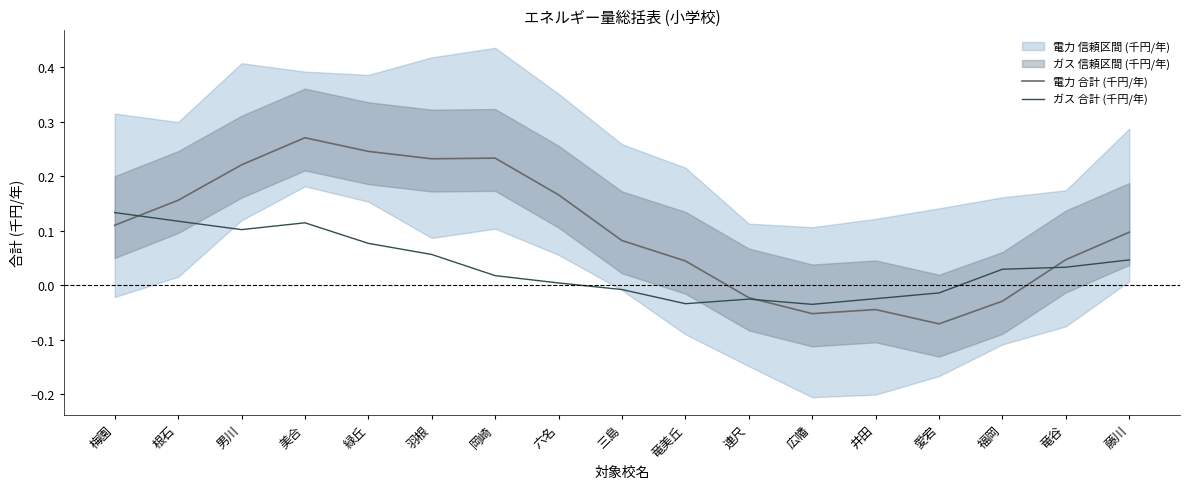

Rank the series at 三島 from highest to lowest value.

電力 合計 (千円/年), ガス 合計 (千円/年)